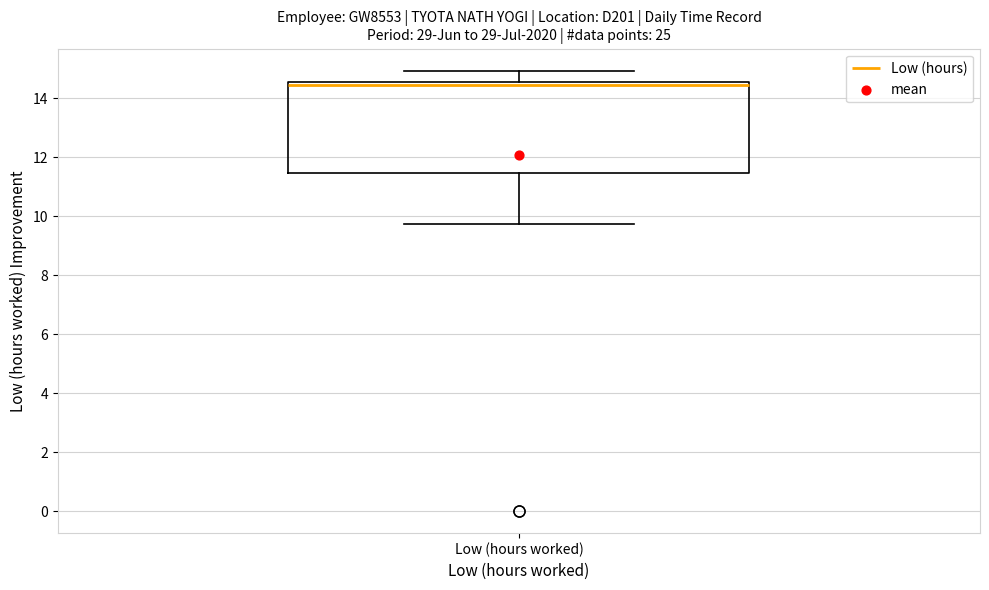

Transcribe this box plot: give where the median line is, the range the box spans, and where the two whiskers end, as read against the y-axis. The values are not printed on the chart, so give them approximately, as read against the axis.

median 14.4, box 11.4 to 14.6, whiskers 9.8 to 15.0